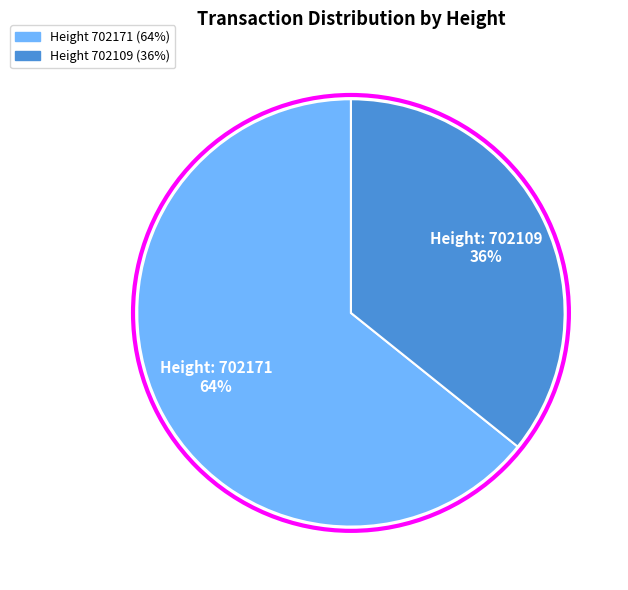

To the nearest percent, what is the difference between the largest and smallest slice percentages?

28%